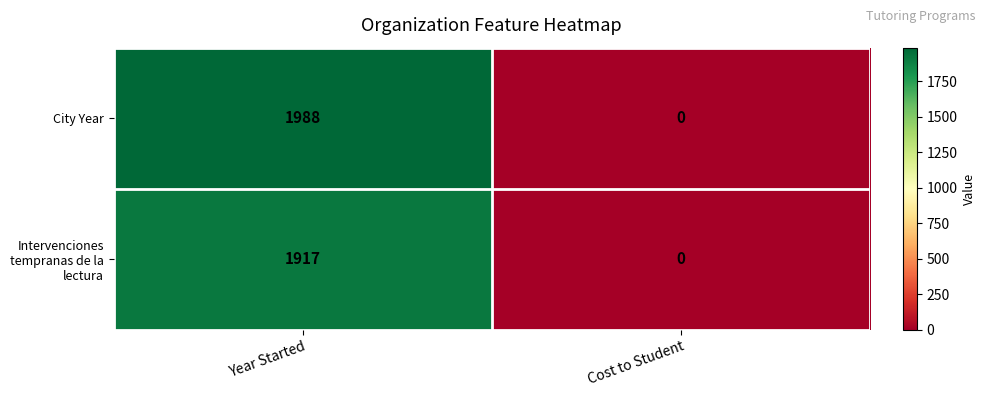

Rank the series by their average value, from highest to lowest.

City Year, Intervenciones tempranas de la lectura